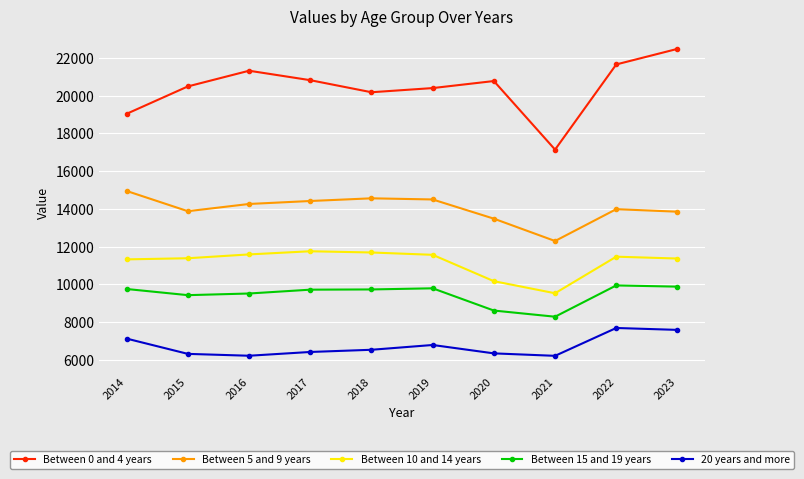

True or false: 20 years and more has a value of 7586.6 at 2023.

True